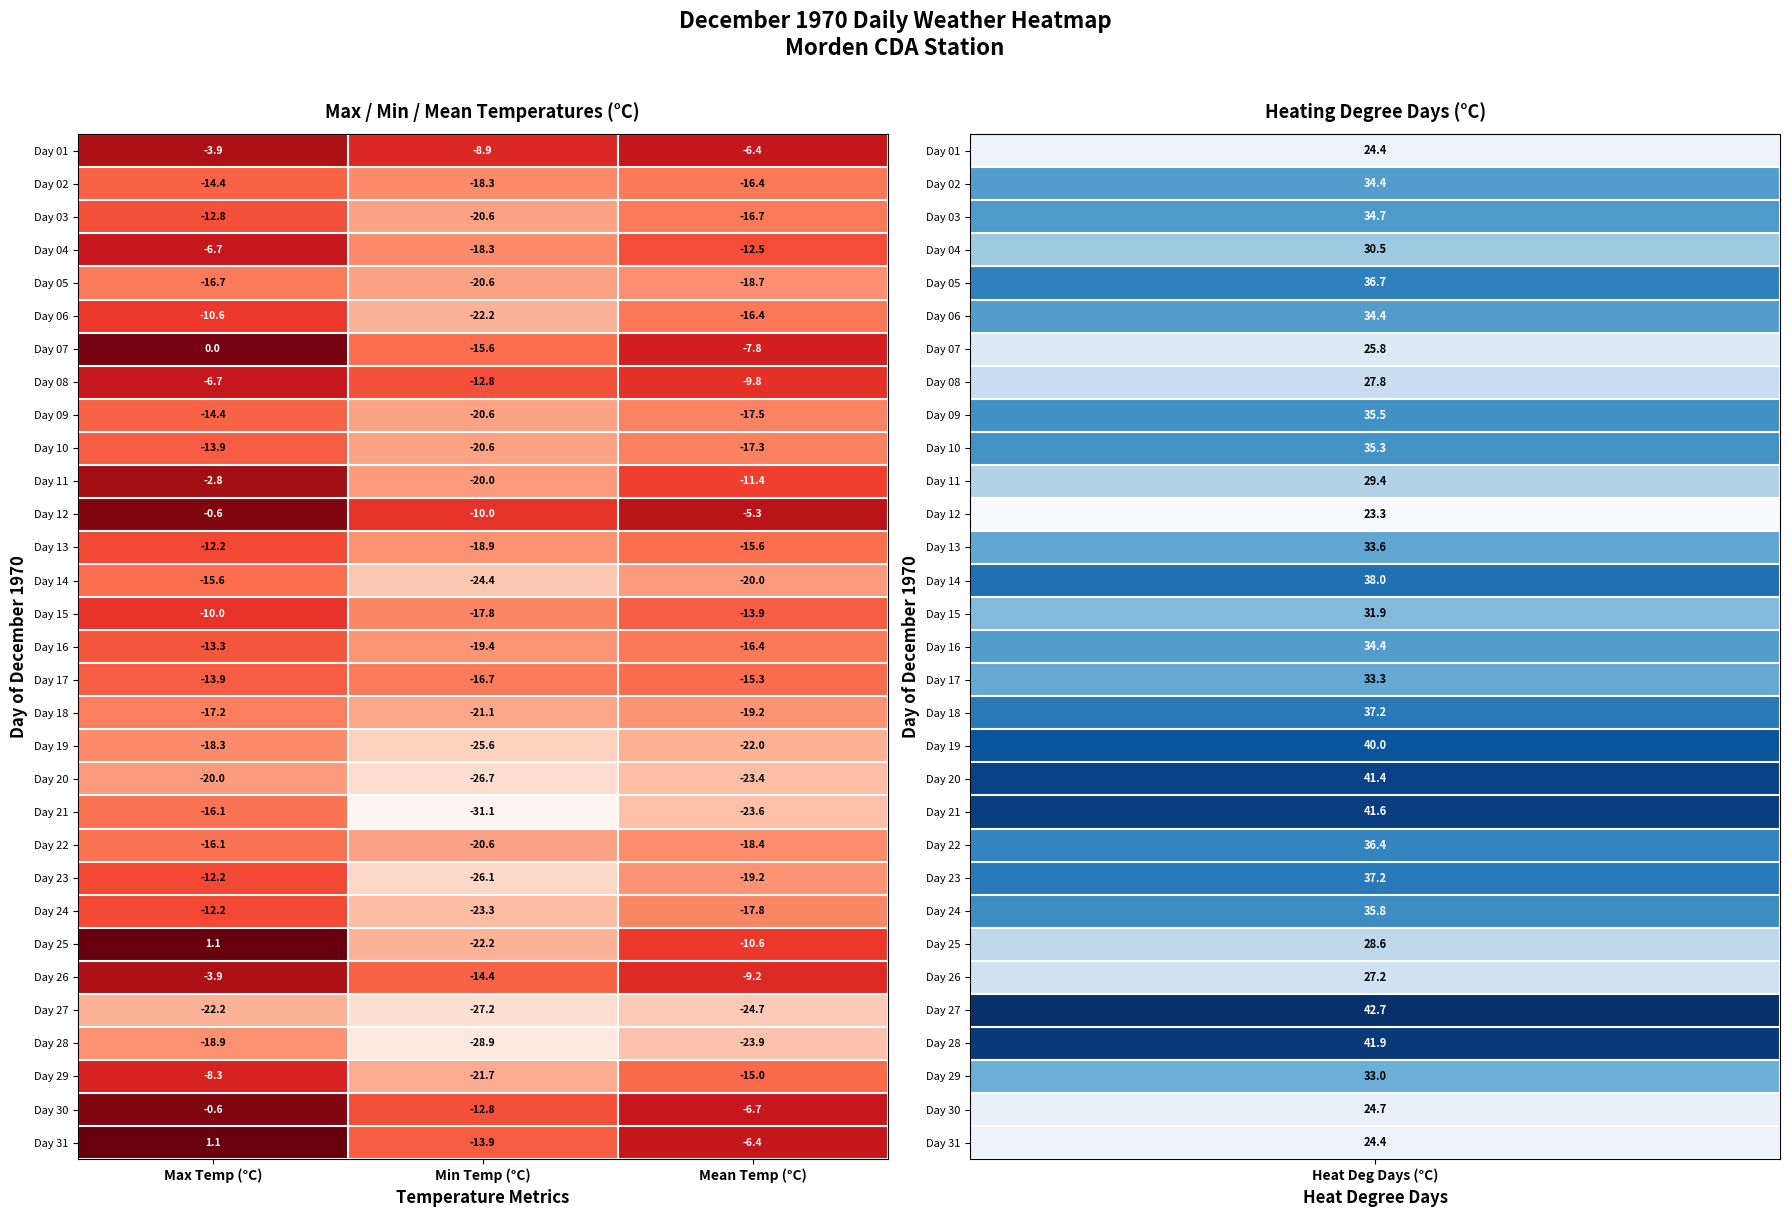

What is the difference between the highest and lowest values at Min Temp (°C)?

22.2